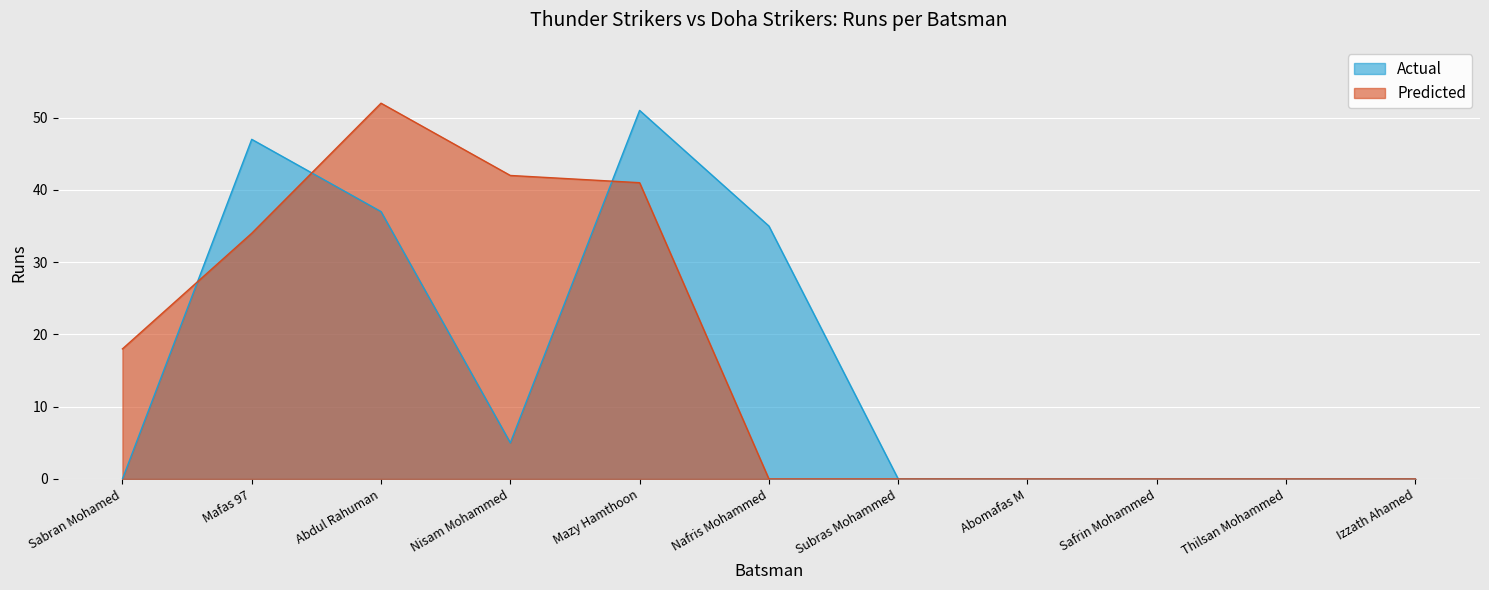

True or false: Predicted has a value of 34 at Mafas 97.

True